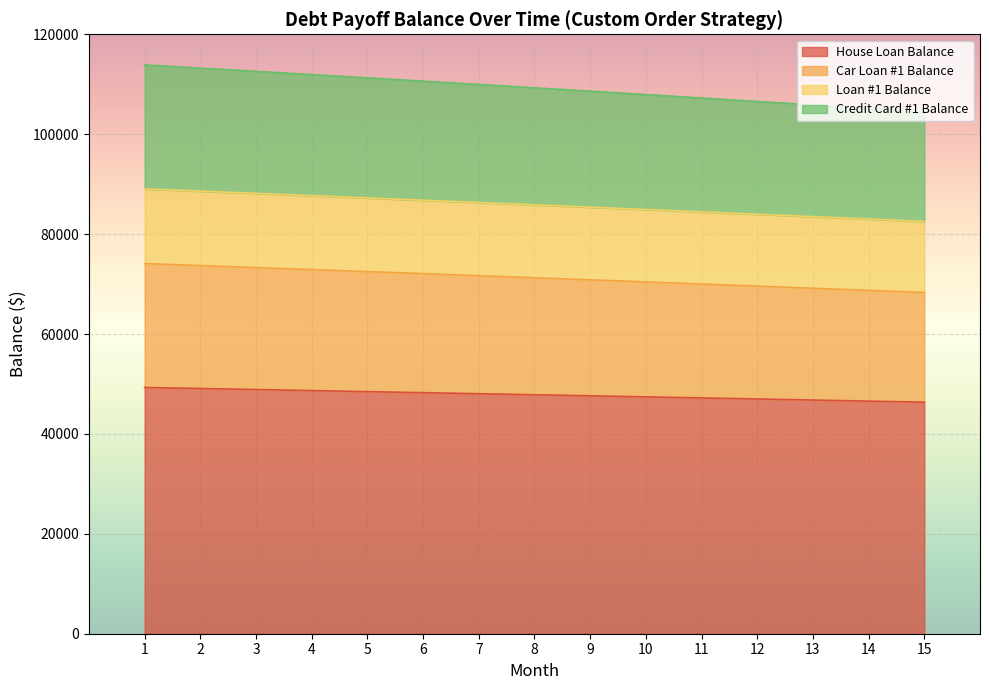

What is the total value across all series at 9?

108612.3